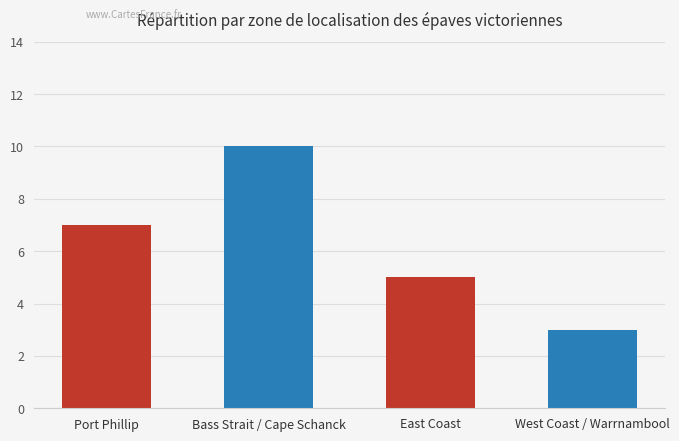

What is the smallest value displayed?

3